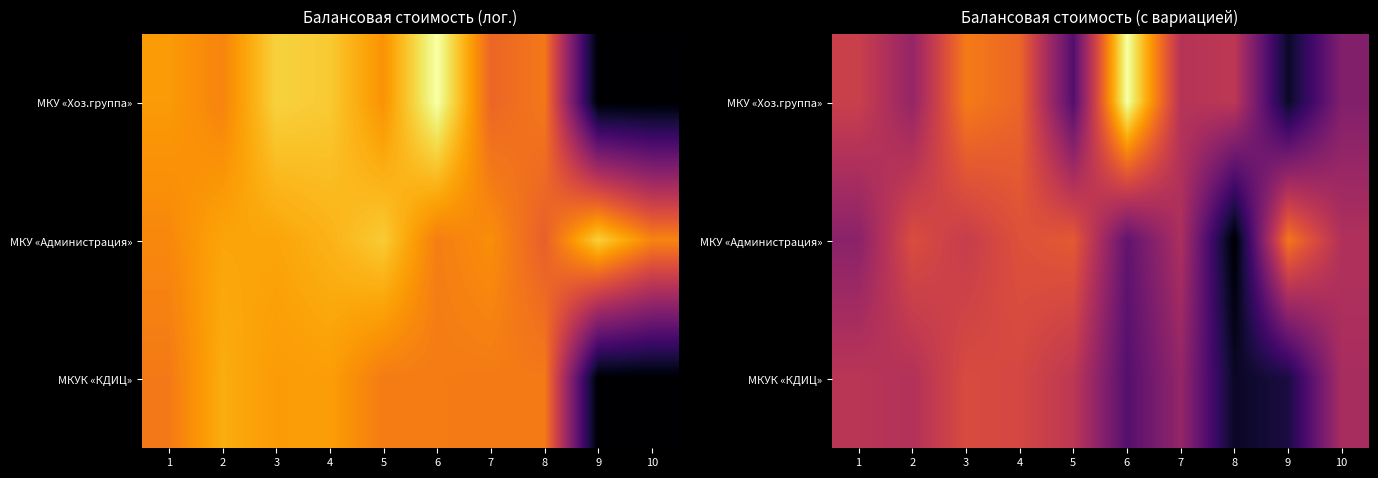

What is the sum of all МКУ «Хоз.группа» values?

130.4